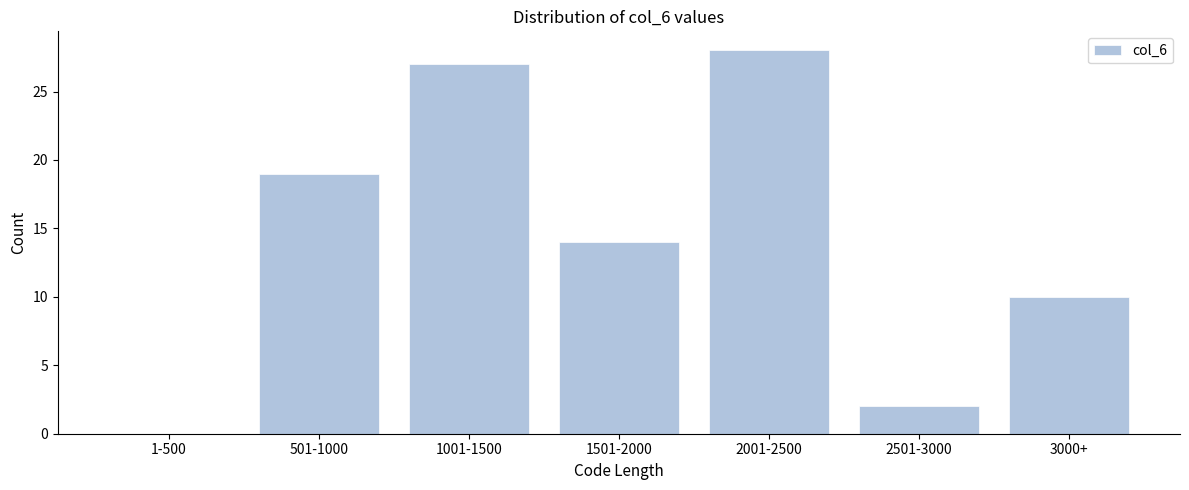

Reading left to right, extract all data points from this chart.

1-500=0	501-1000=19	1001-1500=27	1501-2000=14	2001-2500=28	2501-3000=2	3000+=10